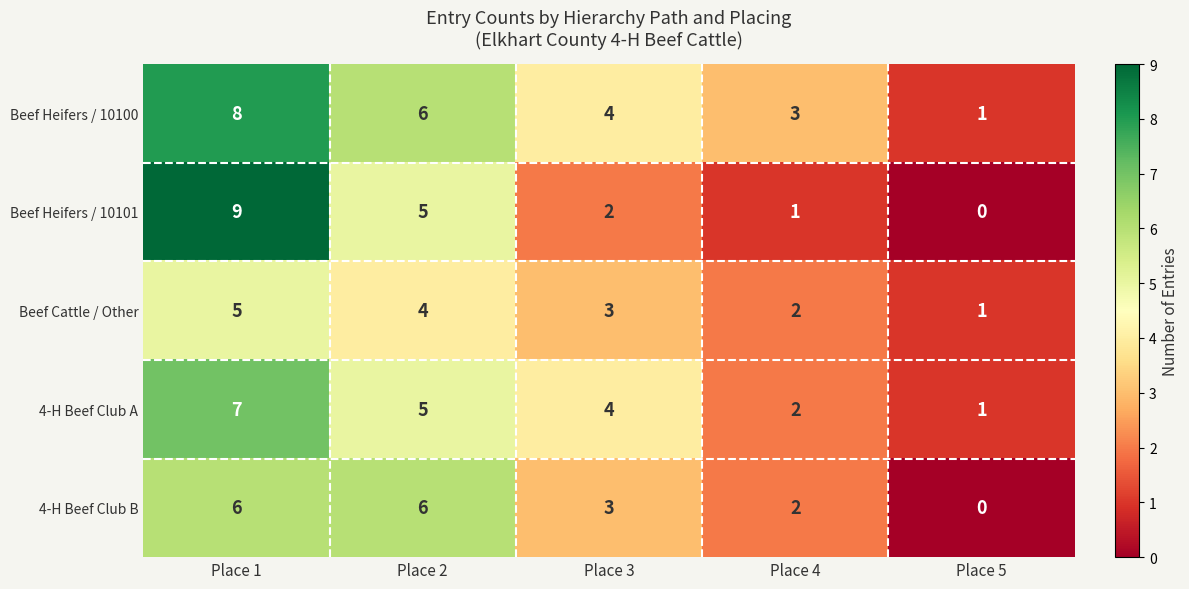

What is the difference between the second highest and second lowest values in the Beef Heifers / 10101 series?

4